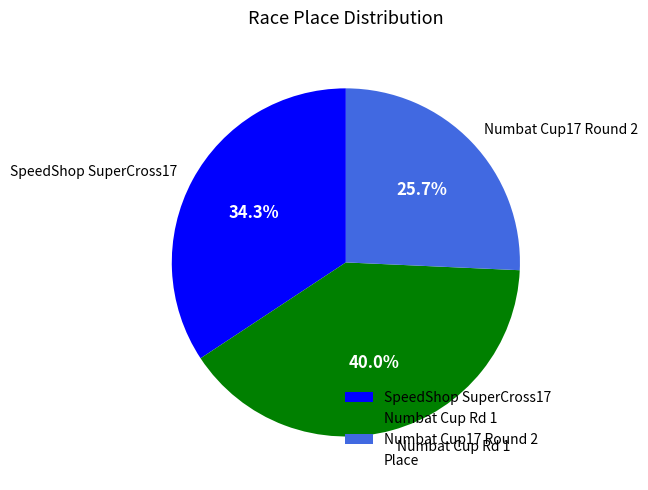

To the nearest percent, what percentage of the pie is SpeedShop SuperCross17?

34%